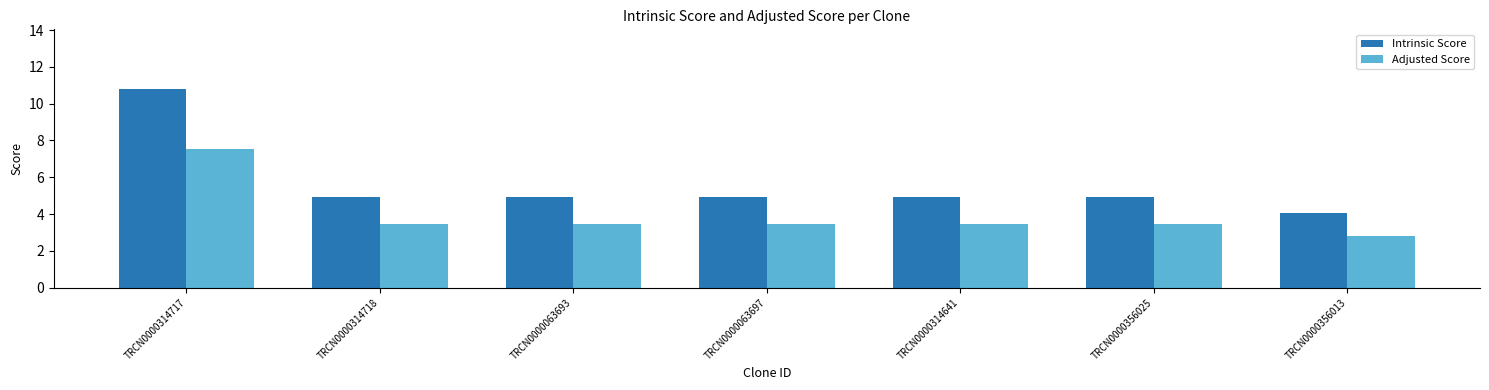

How many bars are there in total?

14